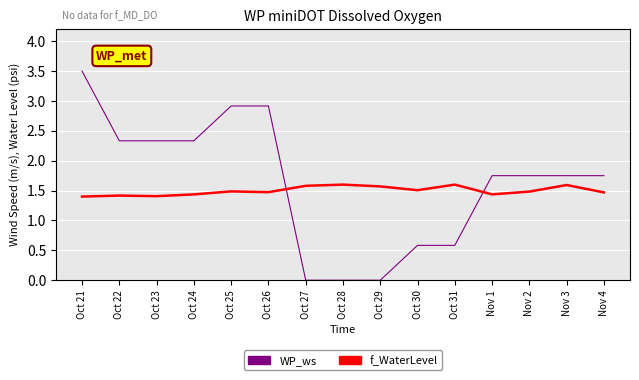

Which series changed the most between Oct 21 and Oct 22?

WP_ws